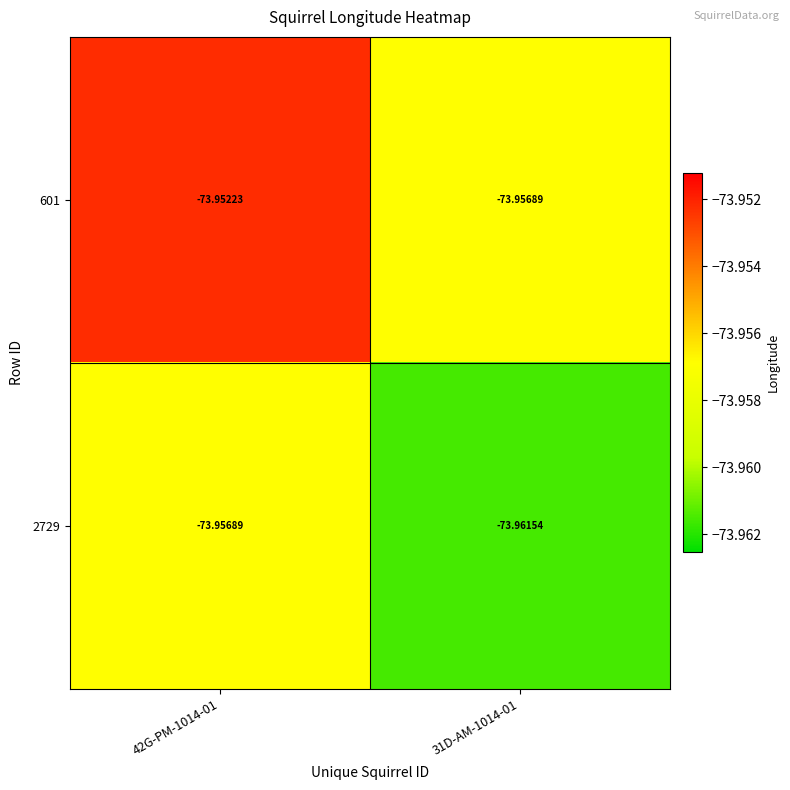

Which series has the largest total across all categories?

601